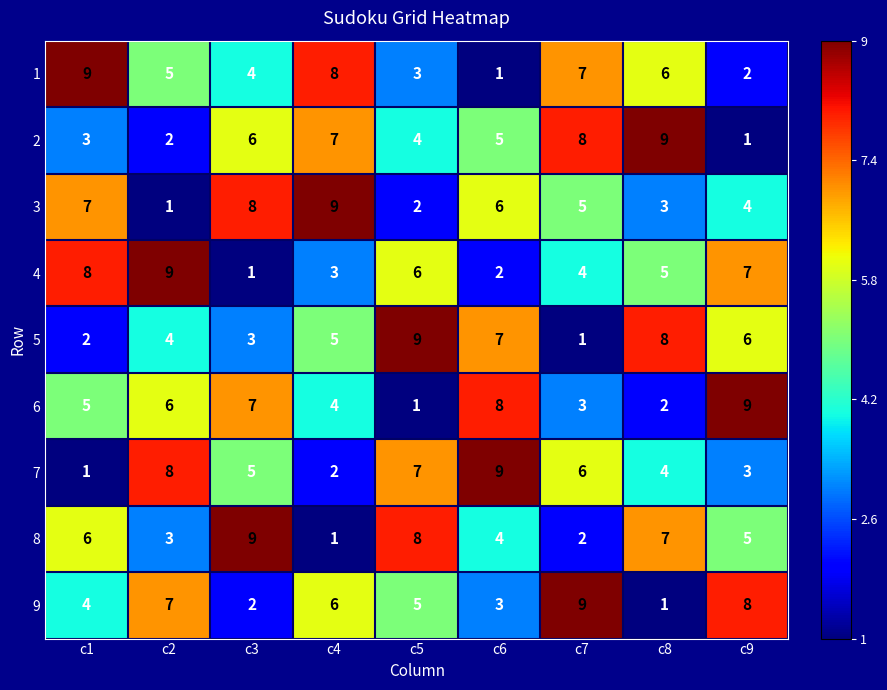

What is the total value across all series at c3?

45